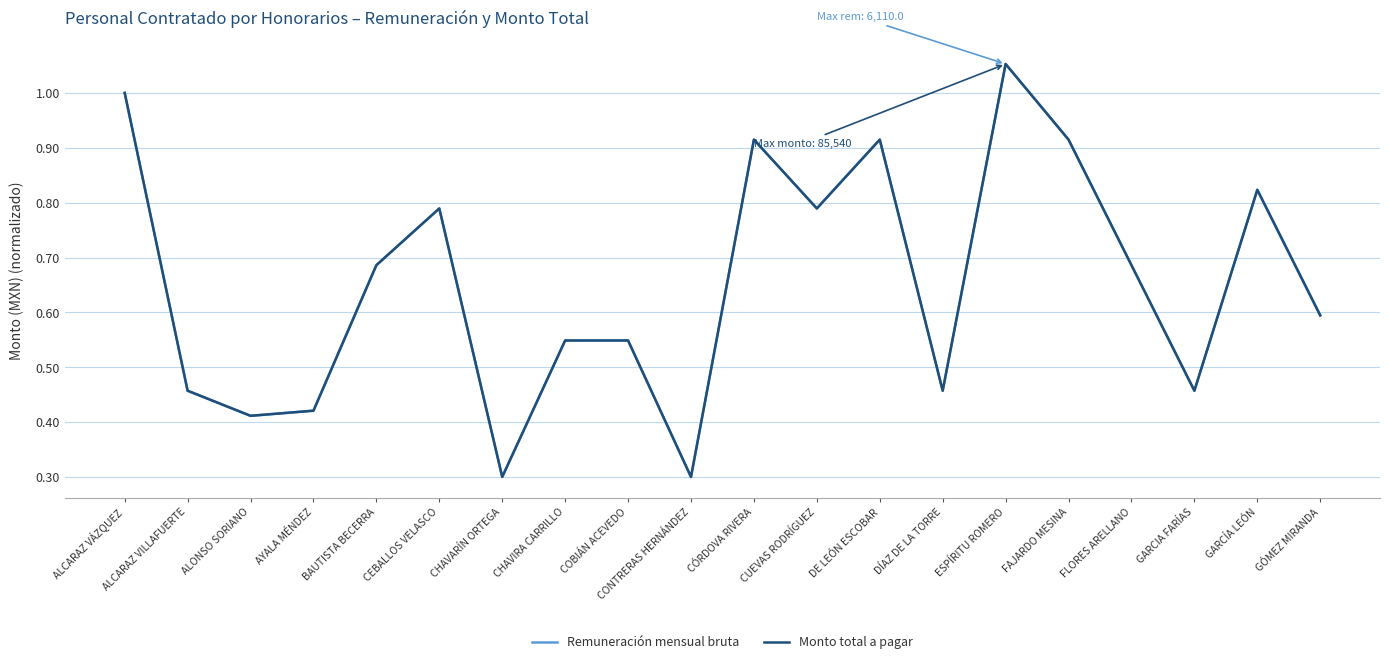

List the series in order of their peak value, lowest first.

Remuneración mensual bruta, Monto total a pagar